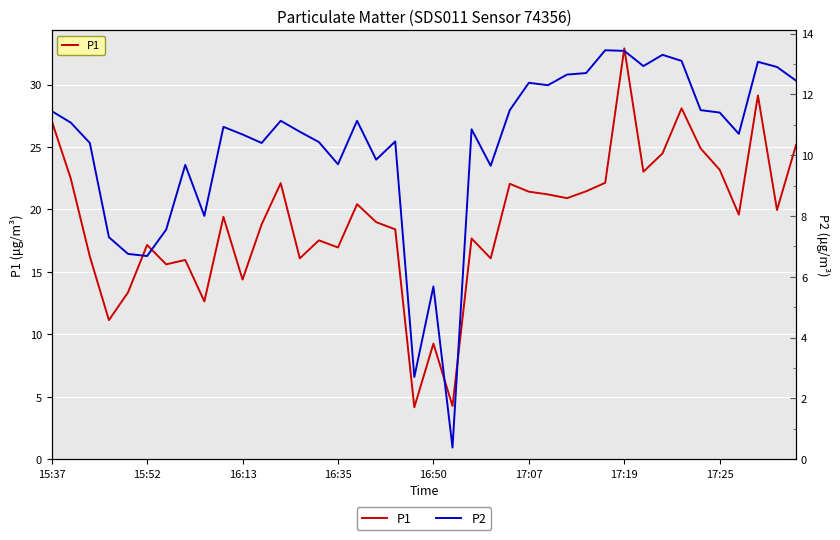

Which series has the largest total across all categories?

P1